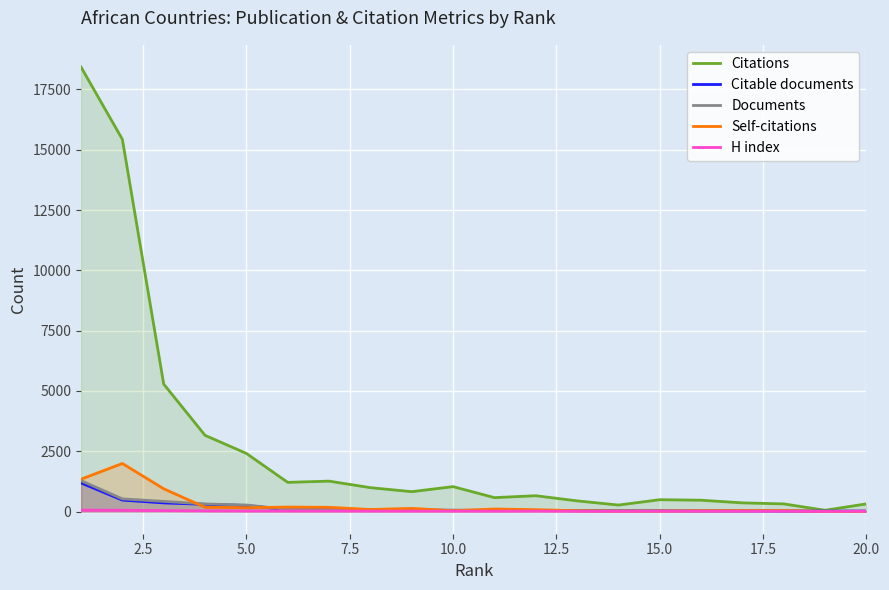

Which series has the largest total across all categories?

Citations